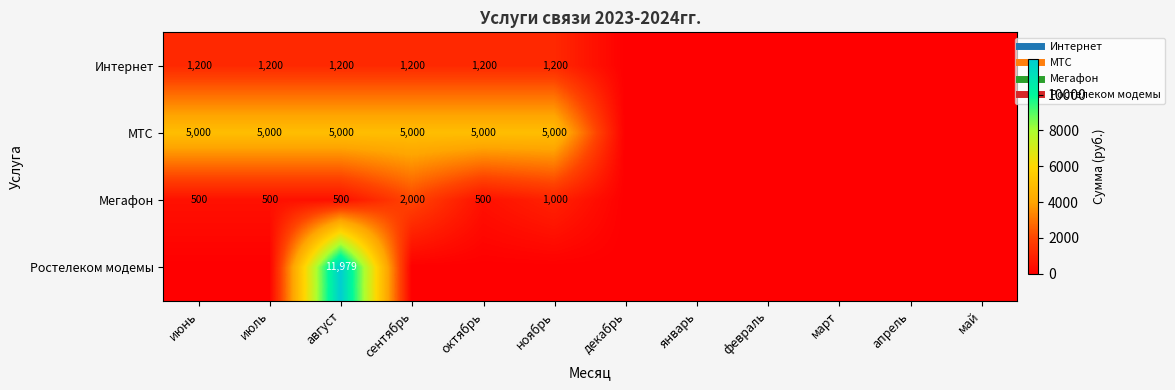

What is the maximum value shown in the chart?

11979.0